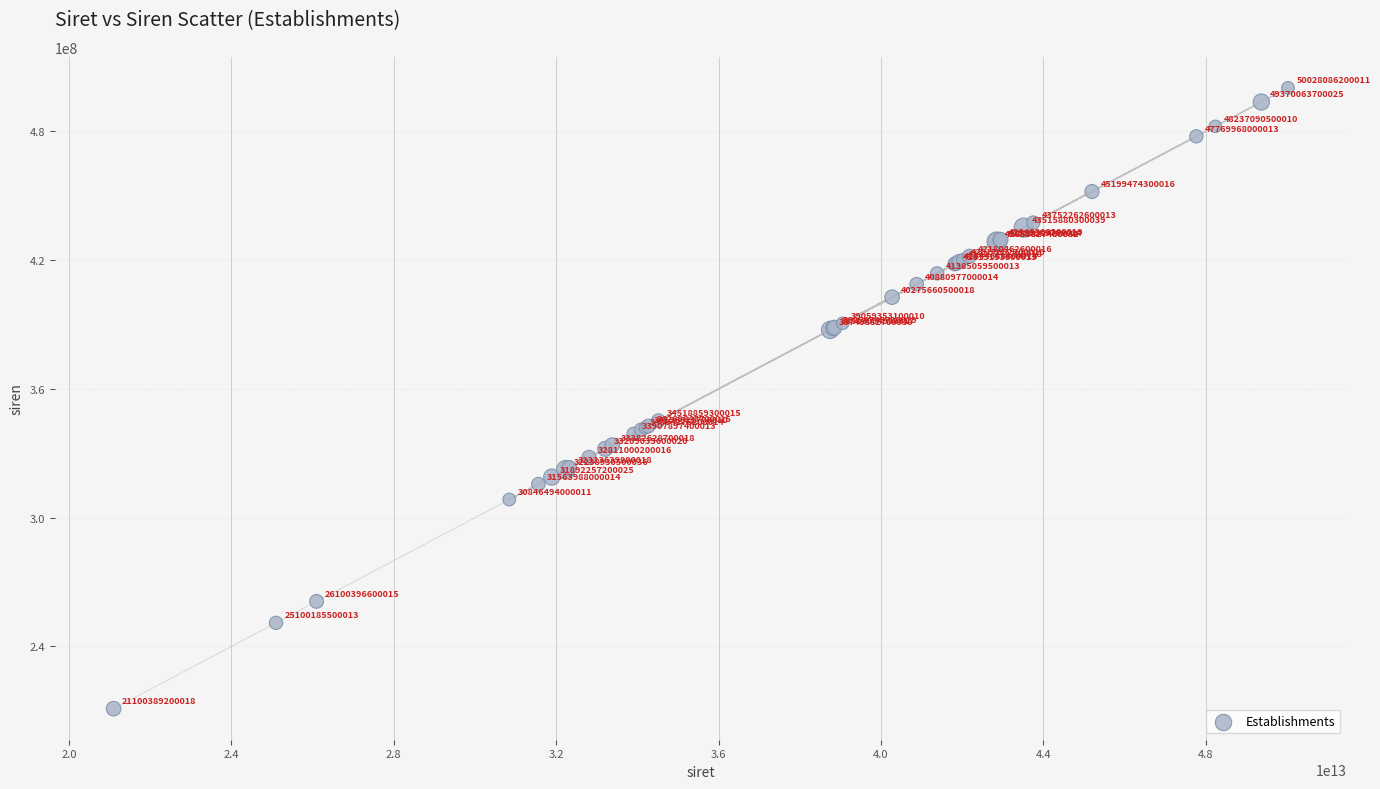

What Y value in the scatter plot is closest to 355642377?

345188593